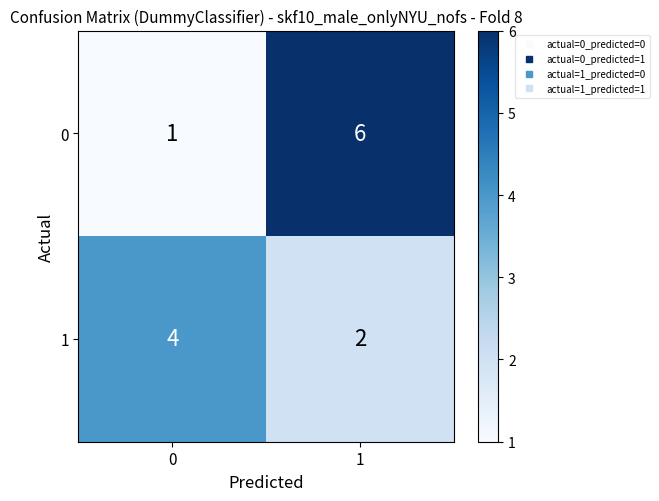

List the series in order of their overall mean, highest first.

0, 1